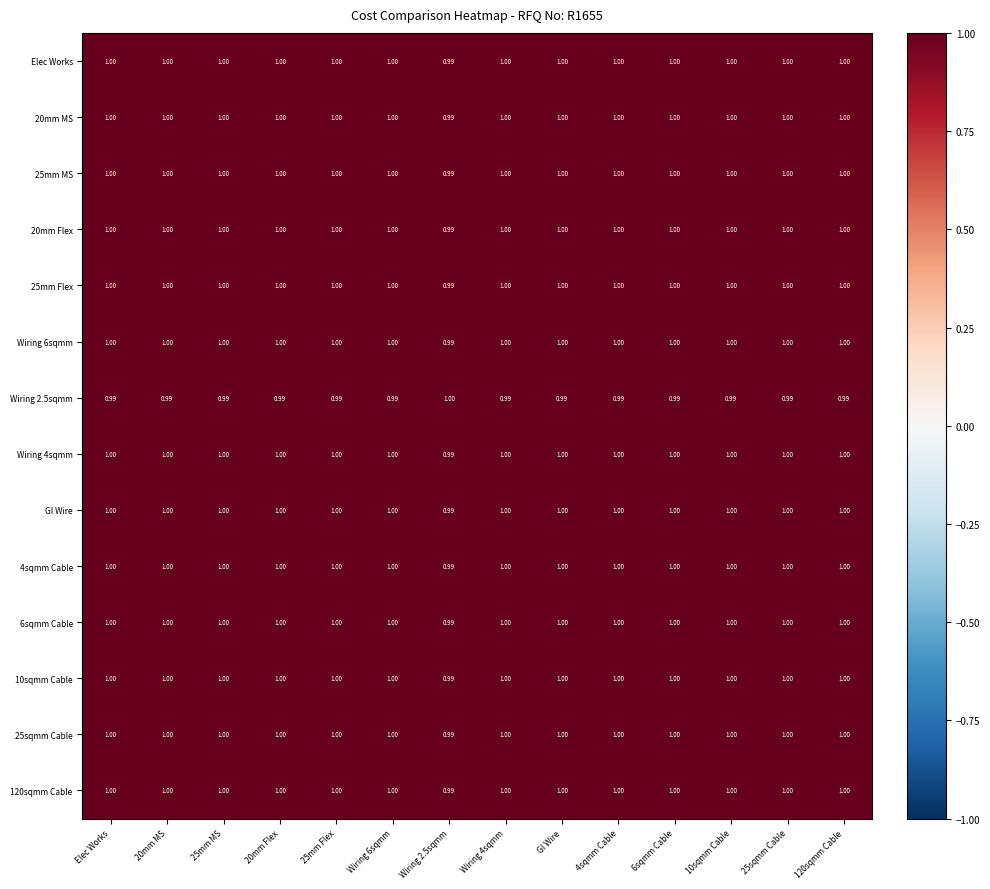

What is the minimum value shown in the chart?

1.0